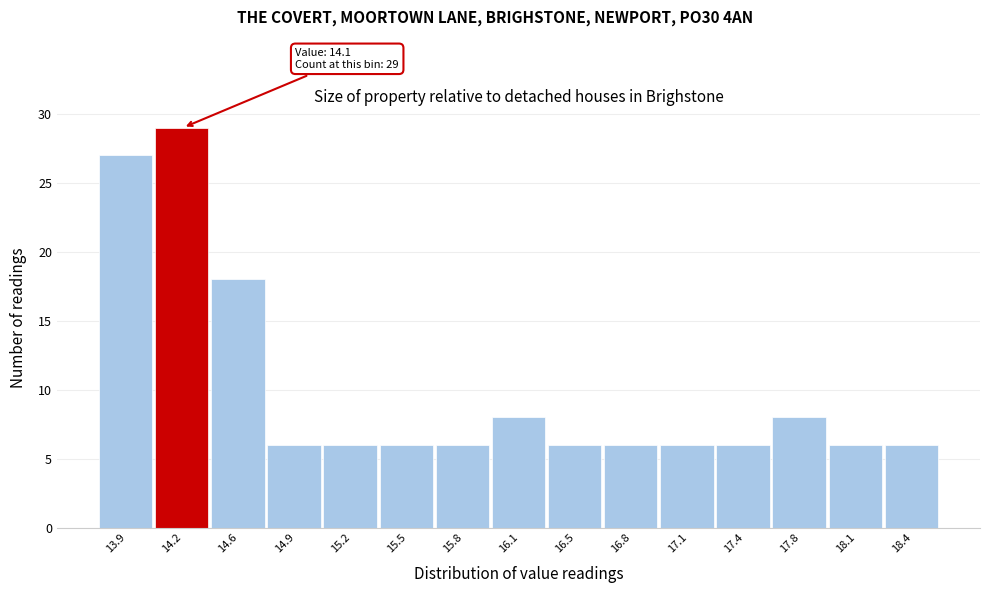

Which range on the x-axis has the tallest bar?

14.07 to 14.39